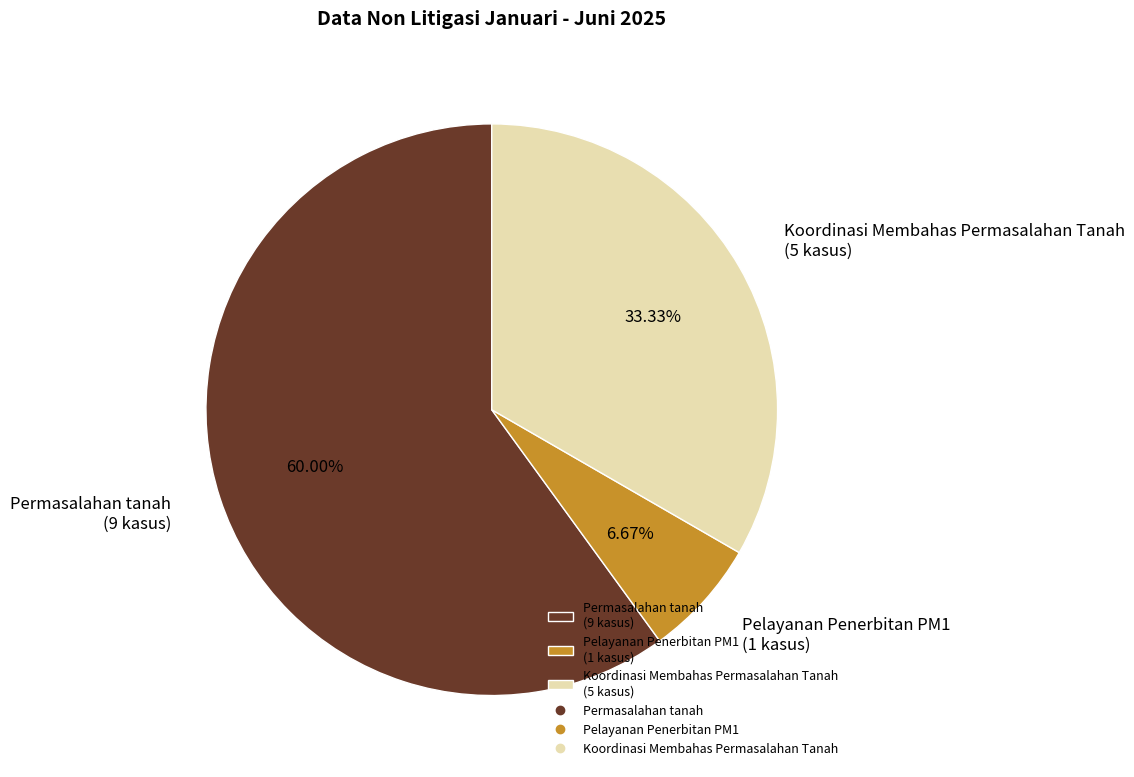

Is there a majority slice in this chart?

Yes